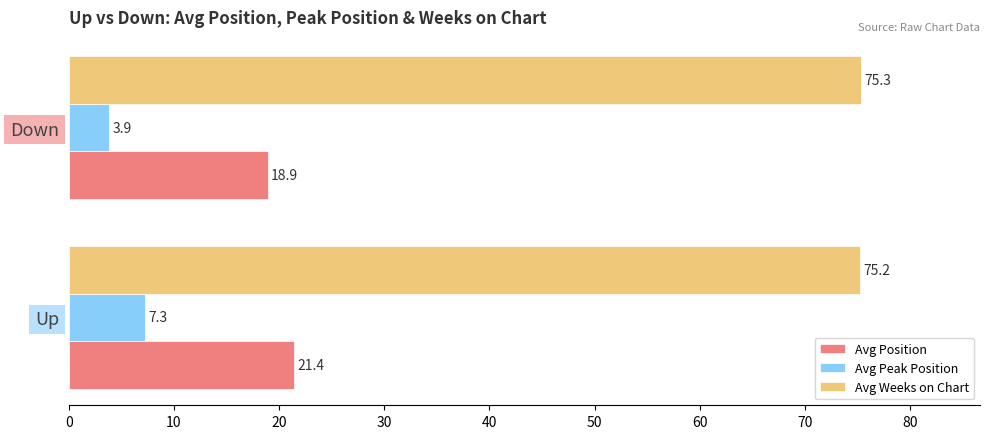

Count the Avg Position values in the range 18 to 21.

1